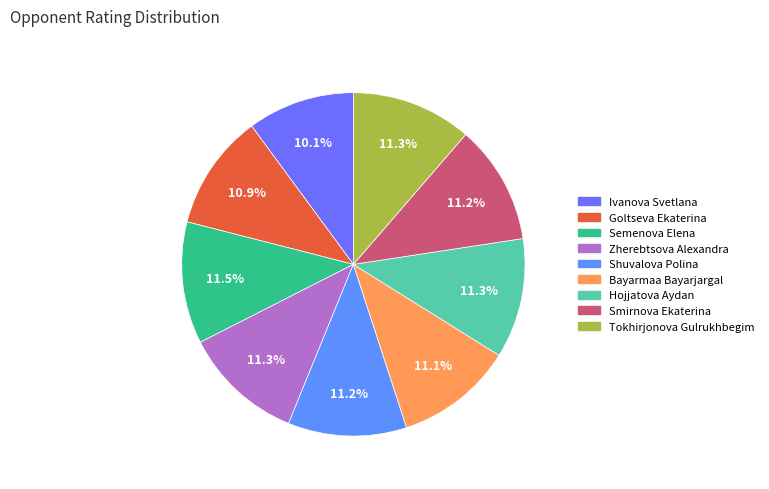

Is the sum of Hojjatova Aydan and Smirnova Ekaterina greater than half?

No